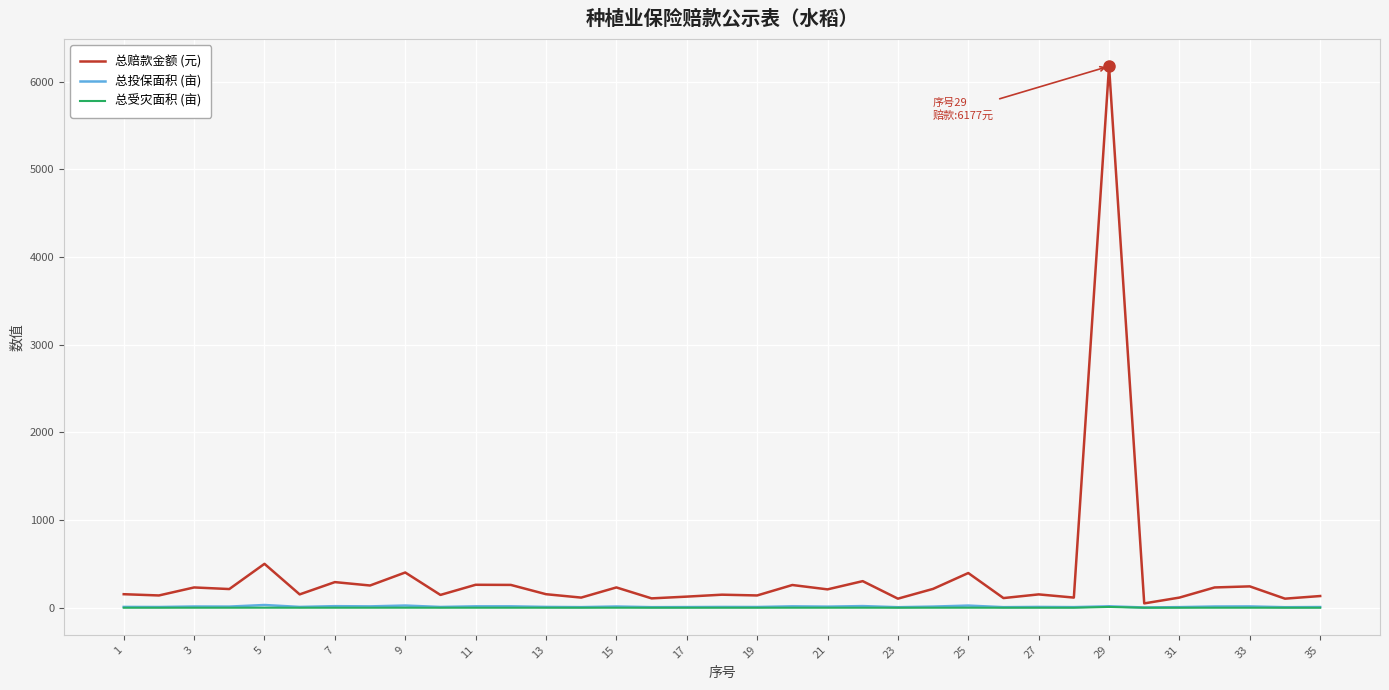

True or false: 总受灾面积 (亩) and 总投保面积 (亩) cross at least once.

False